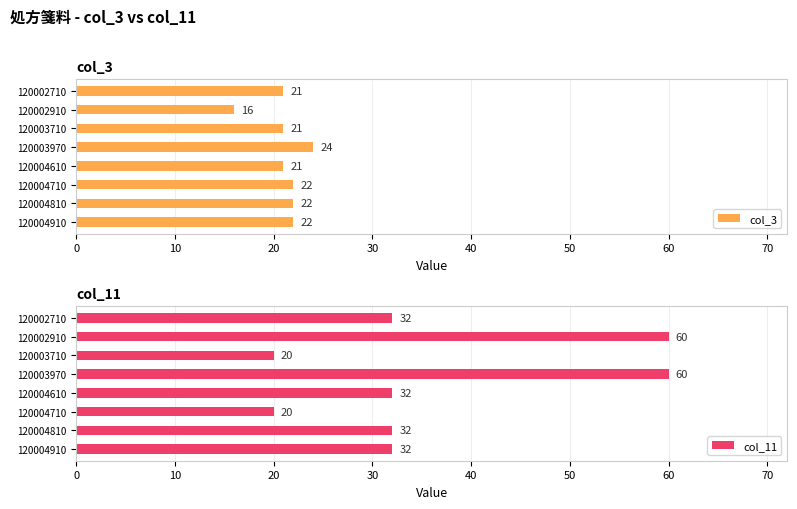

True or false: col_3 has a value of 32 at 120004610.

False